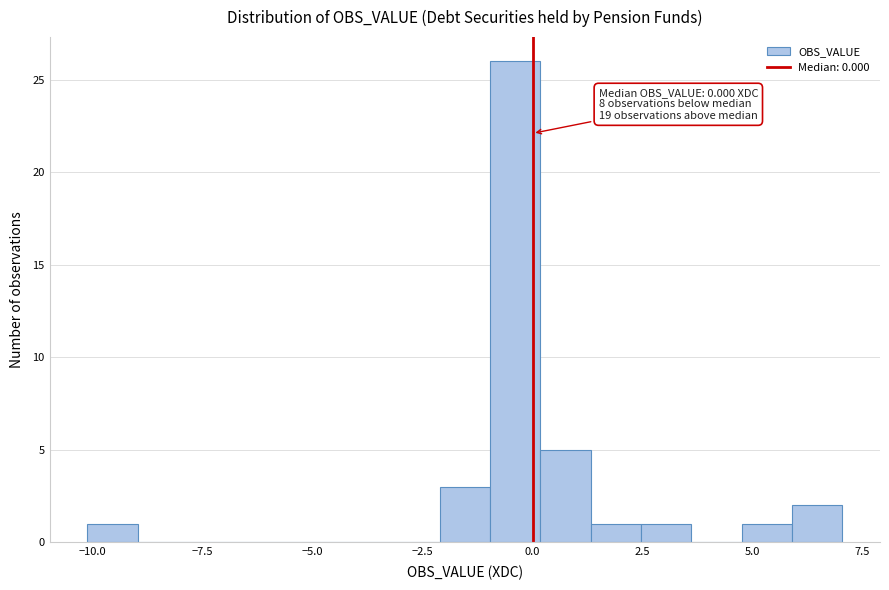

Read against the x-axis, roughly where is the centre of the tallest bar?

-0.5